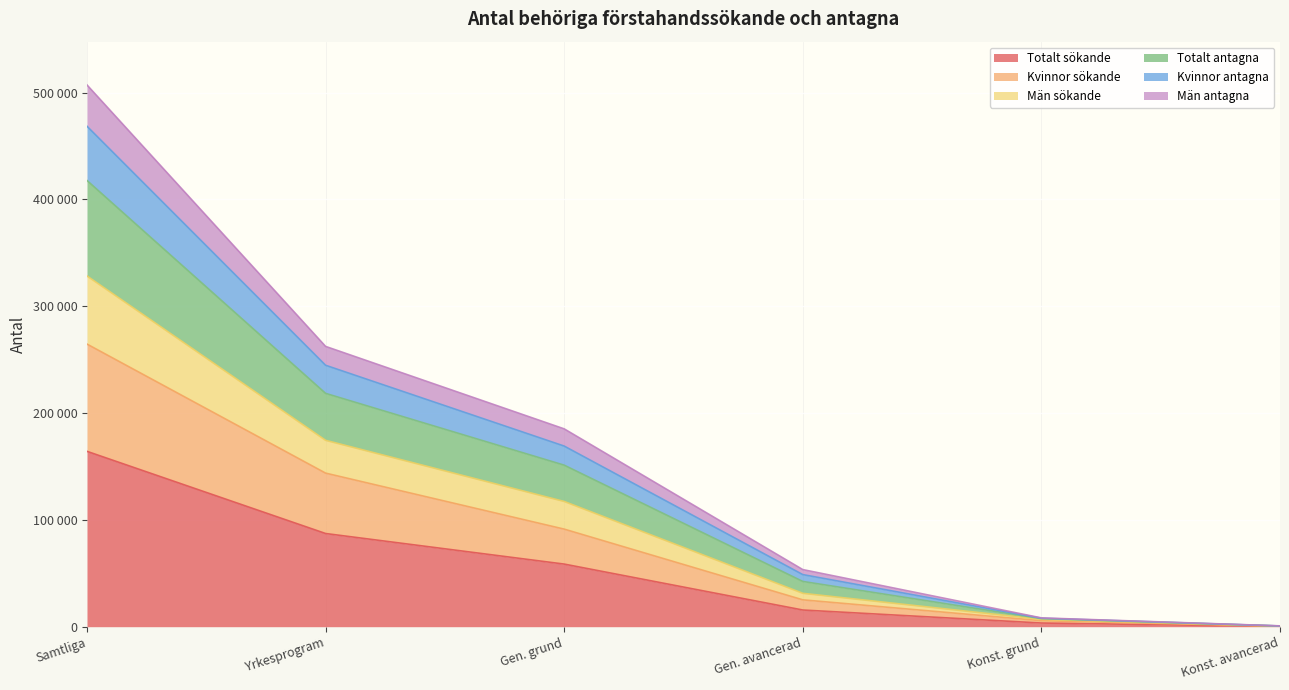

What is the spread (max minus min) of values at Gen. grund?

126578